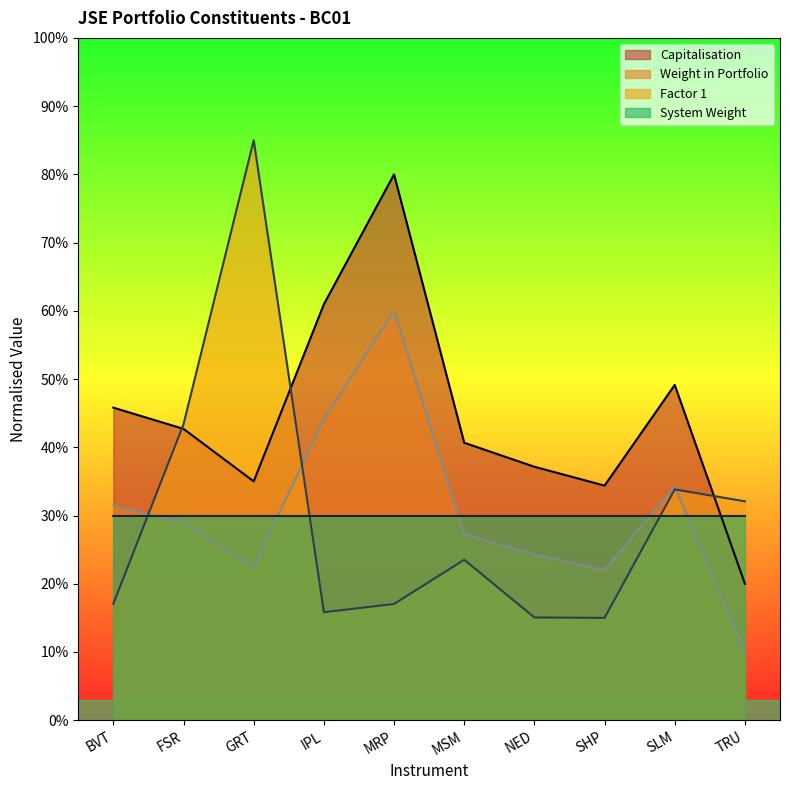

What is the label of the 4th point from the right?

NED